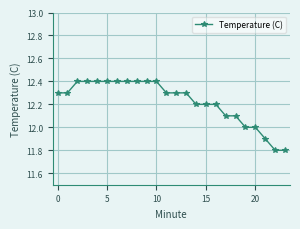

What is the maximum value shown in the chart?

12.4